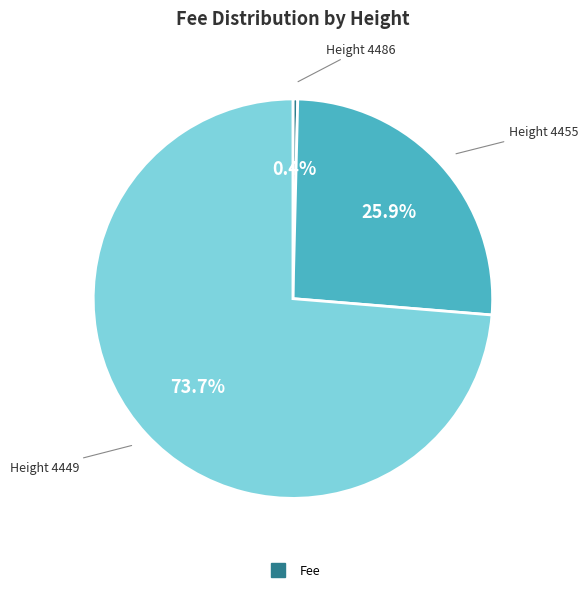

Is there a majority slice in this chart?

Yes